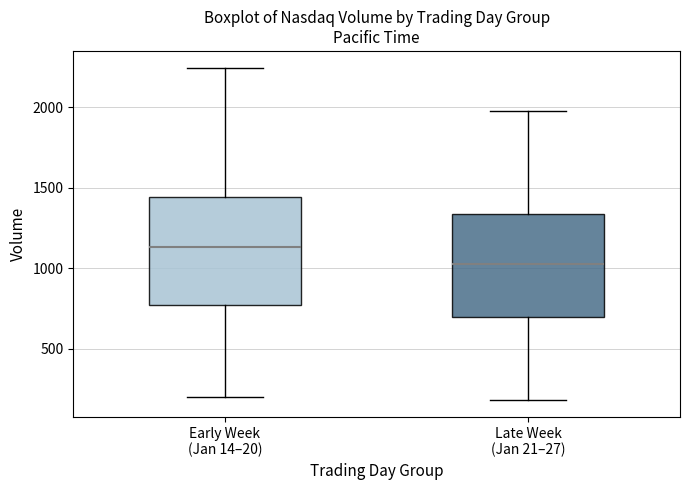

Reading left to right, read every box against the y-axis: the position of its median line, the range the box covers, and the ends of its whiskers. The values are not printed on the chart, so give them approximately, as read against the axis.

Early Week (Jan 14–20): median 1150, box 750 to 1450, whiskers 200 to 2250
Late Week (Jan 21–27): median 1050, box 700 to 1350, whiskers 200 to 2000